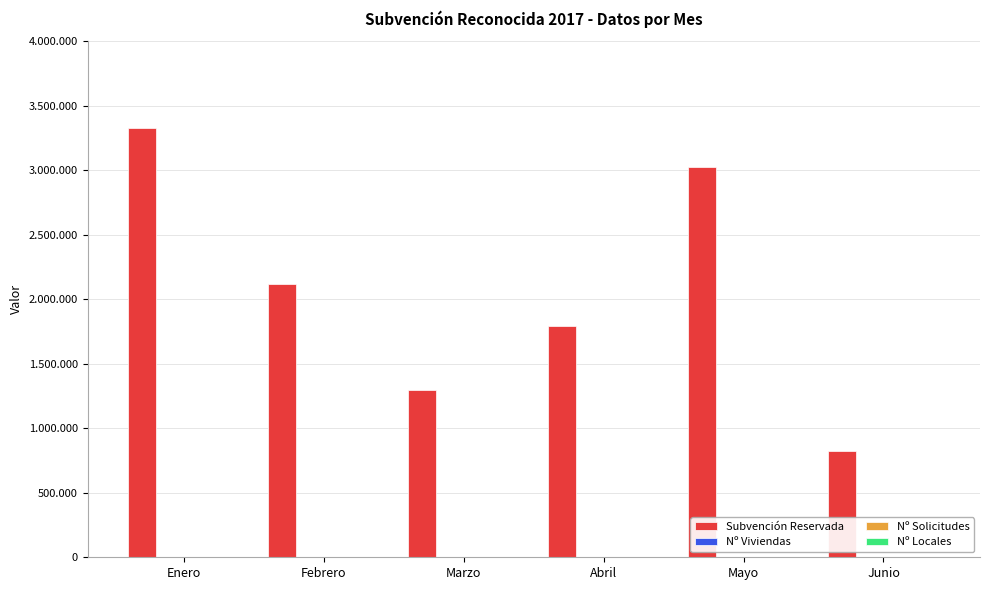

Does the chart contain stacked bars?

No